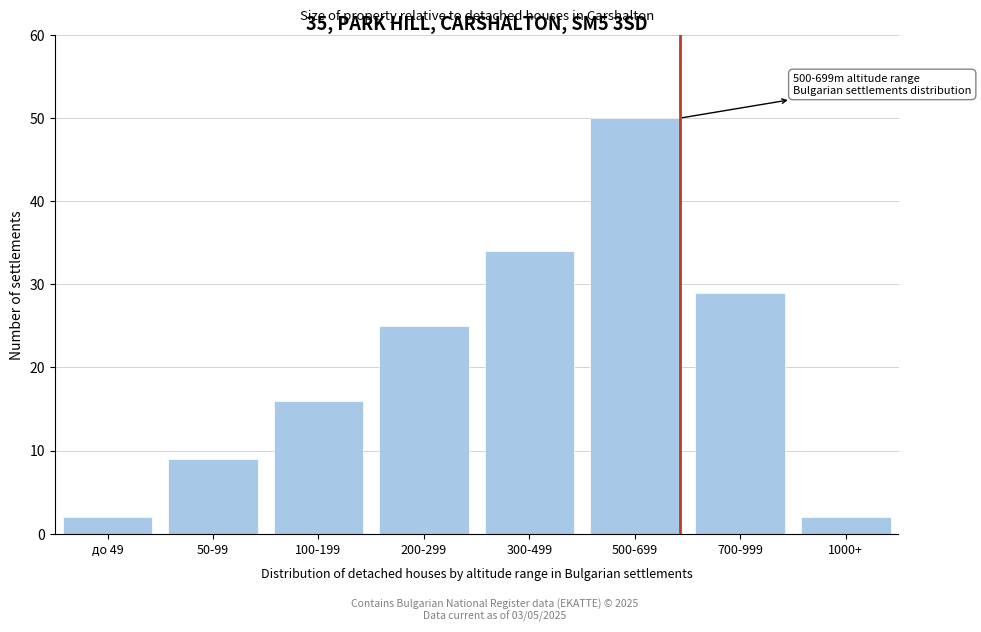

Reading right to left, transcribe all the data shown in this chart.

2	29	50	34	25	16	9	2